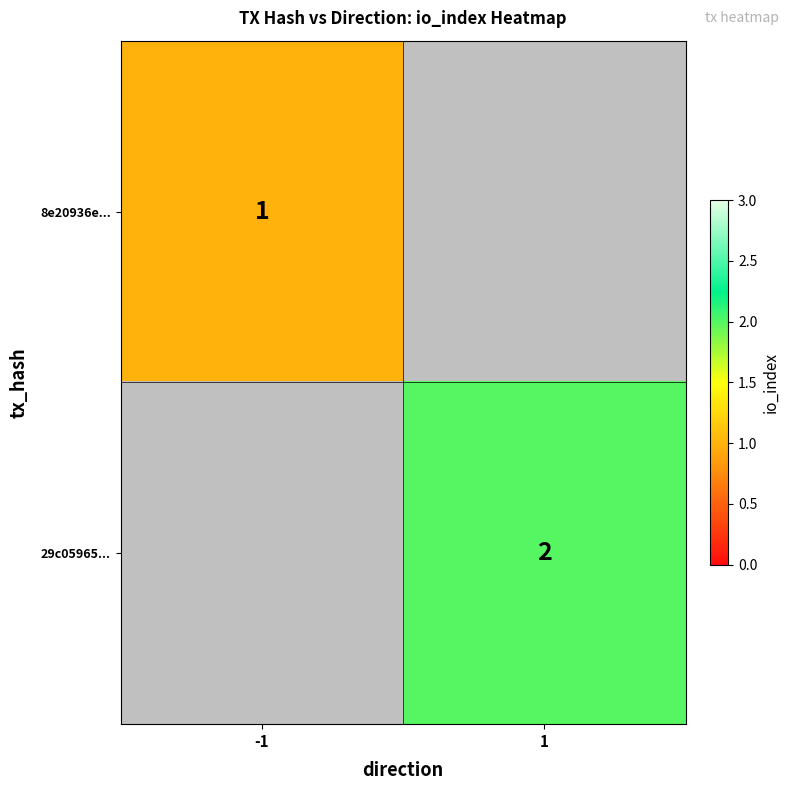

Is it true that 8e20936e... equals 1 at -1?

True